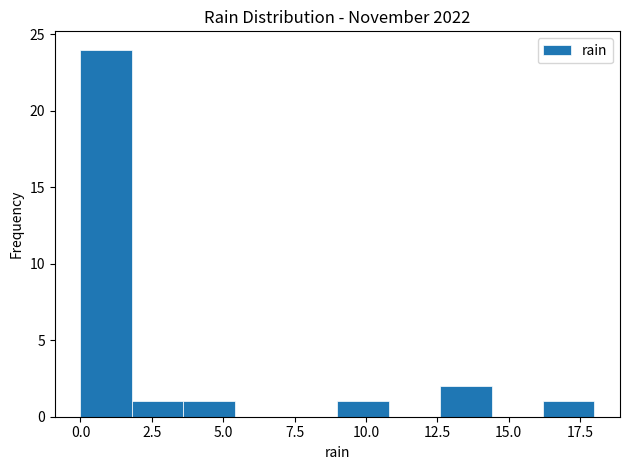

Around what value on the x-axis is the tallest bar? Give the approximate position of its centre, as read against the axis.

1.0